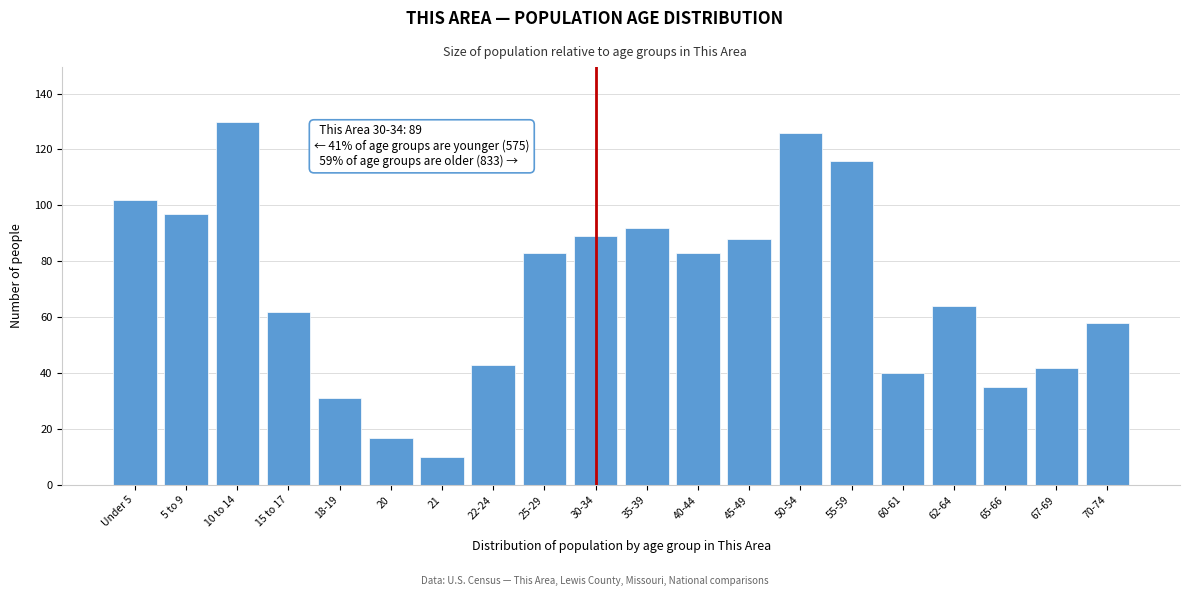

Reading left to right, list all the values displayed in this chart.

Under 5=102	5 to 9=97	10 to 14=130	15 to 17=62	18-19=31	20=17	21=10	22-24=43	25-29=83	30-34=89	35-39=92	40-44=83	45-49=88	50-54=126	55-59=116	60-61=40	62-64=64	65-66=35	67-69=42	70-74=58